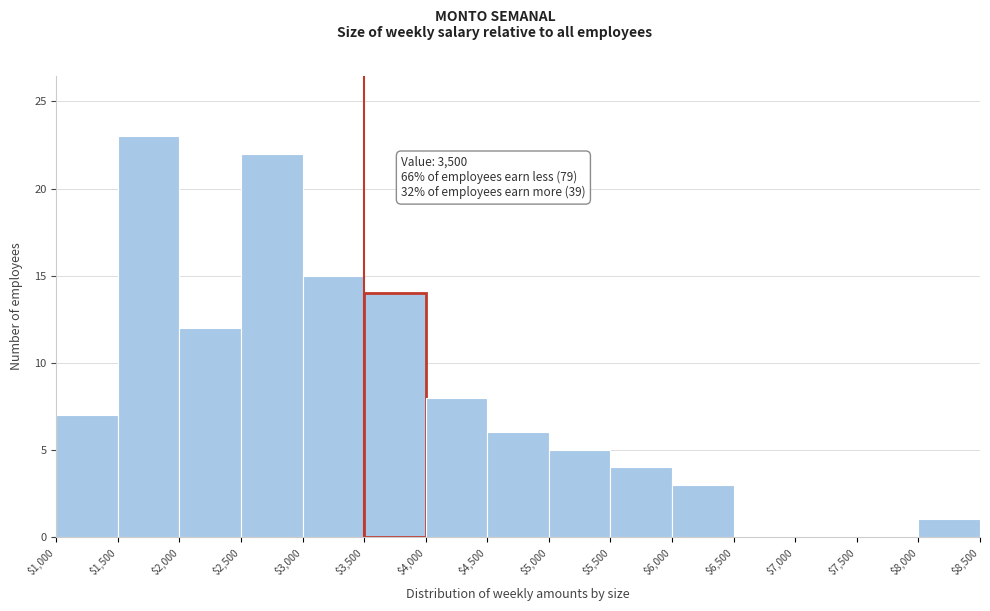

Which range on the x-axis has the tallest bar?

$1,500 to $2,000